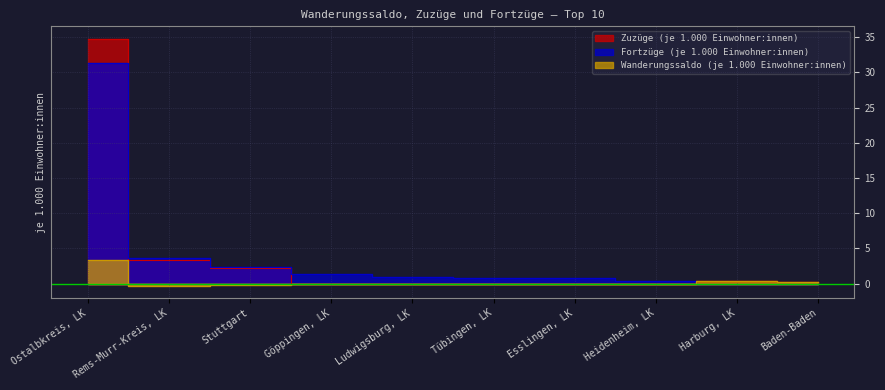

Reading left to right, transcribe all the data shown in this chart.

Zuzüge (je 1.000 Einwohner:innen): Ostalbkreis, LK=34.8	Rems-Murr-Kreis, LK=3.3	Stuttgart=2.2	Göppingen, LK=0.0	Ludwigsburg, LK=0.0	Tübingen, LK=0.0	Esslingen, LK=0.0	Heidenheim, LK=0.0	Harburg, LK=0.3	Baden-Baden=0.2
Fortzüge (je 1.000 Einwohner:innen): Ostalbkreis, LK=31.4	Rems-Murr-Kreis, LK=3.6	Stuttgart=2.4	Göppingen, LK=1.4	Ludwigsburg, LK=0.9	Tübingen, LK=0.8	Esslingen, LK=0.8	Heidenheim, LK=0.4	Harburg, LK=0.0	Baden-Baden=0.0
Wanderungssaldo (je 1.000 Einwohner:innen): Ostalbkreis, LK=3.4	Rems-Murr-Kreis, LK=-0.3	Stuttgart=-0.2	Göppingen, LK=0.0	Ludwigsburg, LK=0.0	Tübingen, LK=0.0	Esslingen, LK=0.0	Heidenheim, LK=0.0	Harburg, LK=0.3	Baden-Baden=0.2